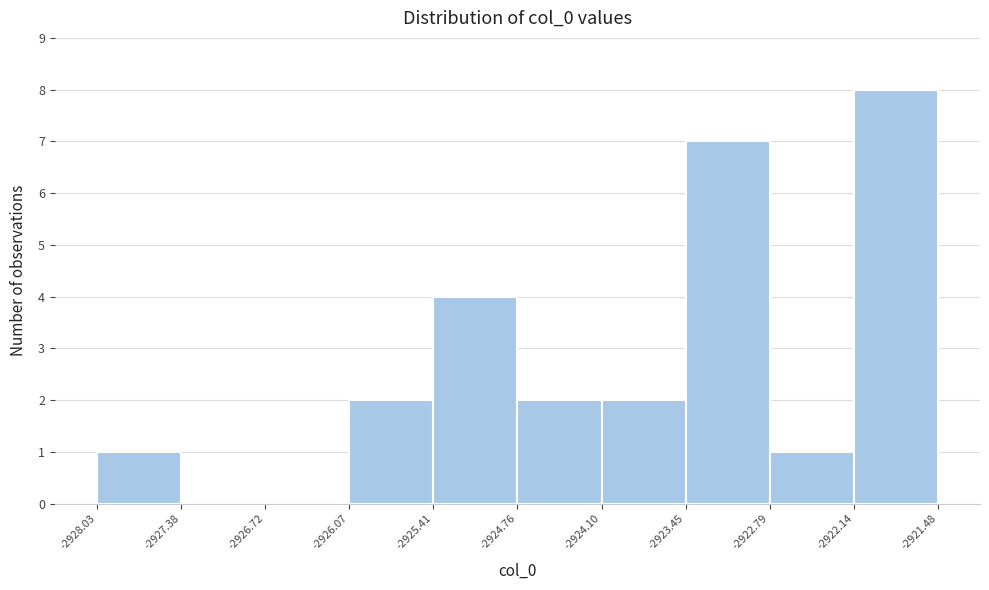

Over which range of the x-axis is the bar tallest?

-2922.14 to -2921.48